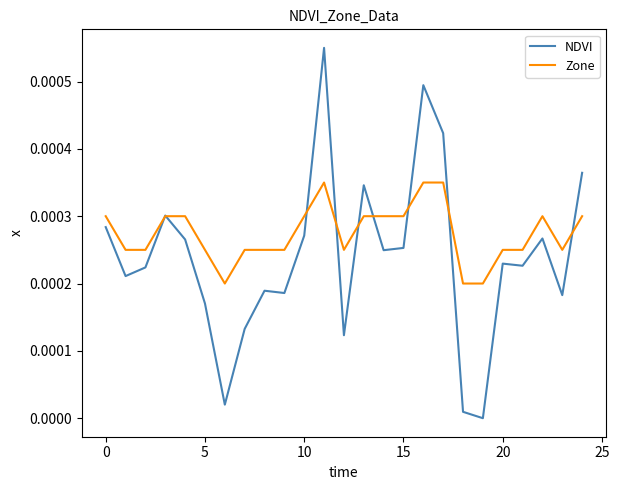

Rank the series by their average value, from highest to lowest.

Zone, NDVI